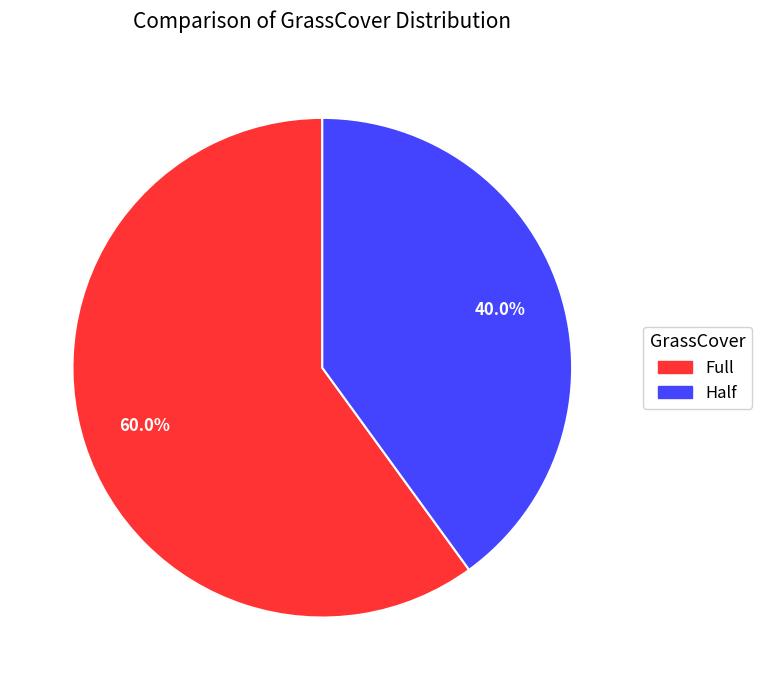

To the nearest percent, what percentage of the pie is Full?

60%